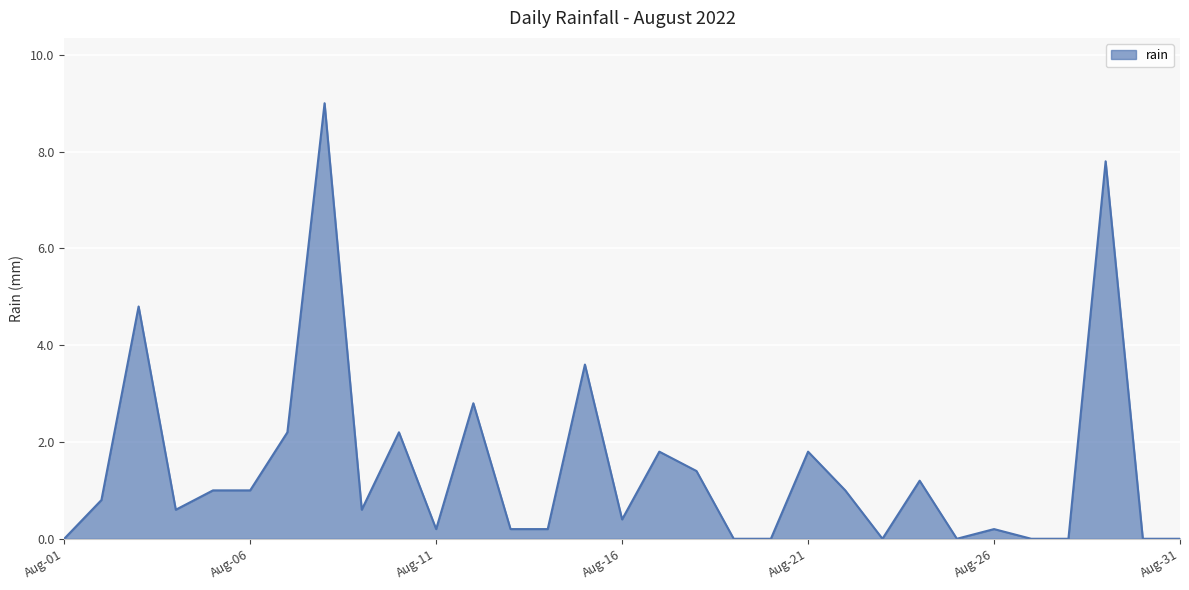

What is the difference between the maximum and minimum values?

9.0